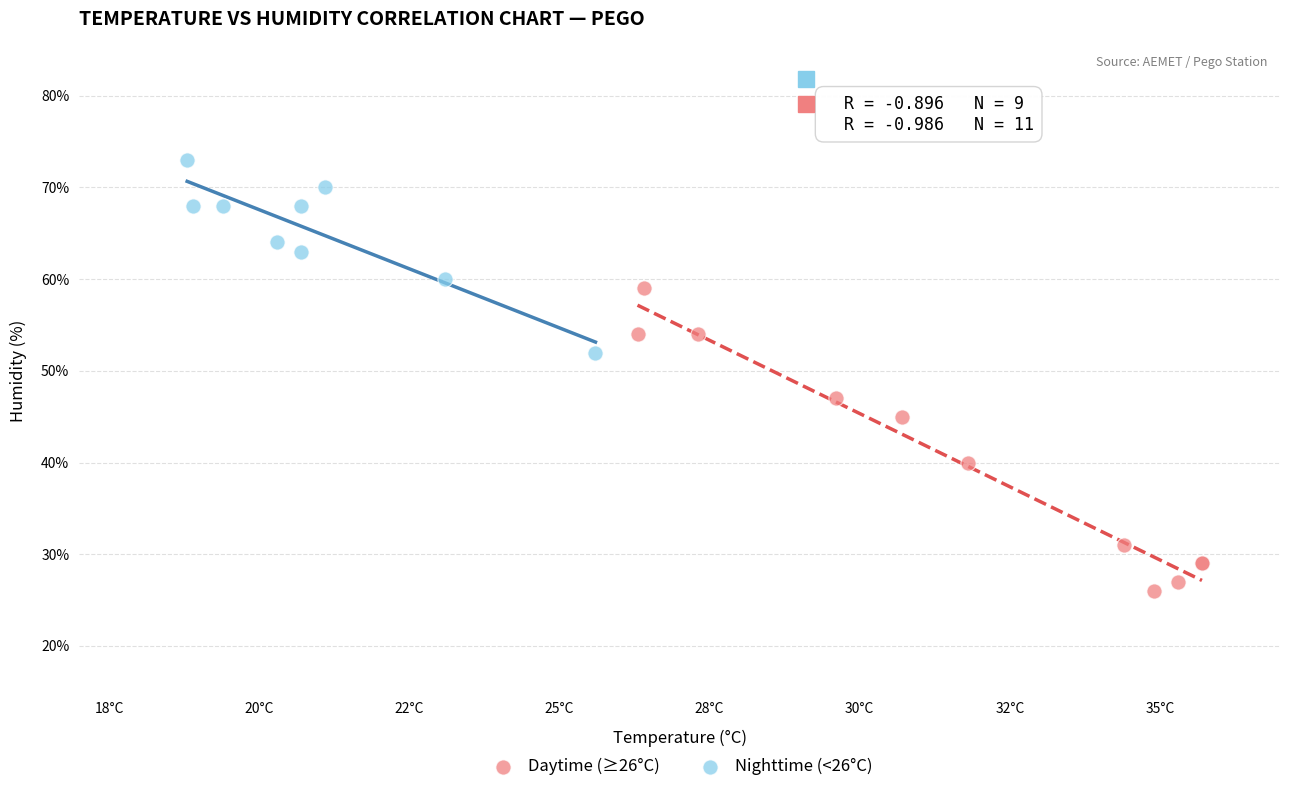

Which series contains the highest Y value?

Nighttime (<26°C)